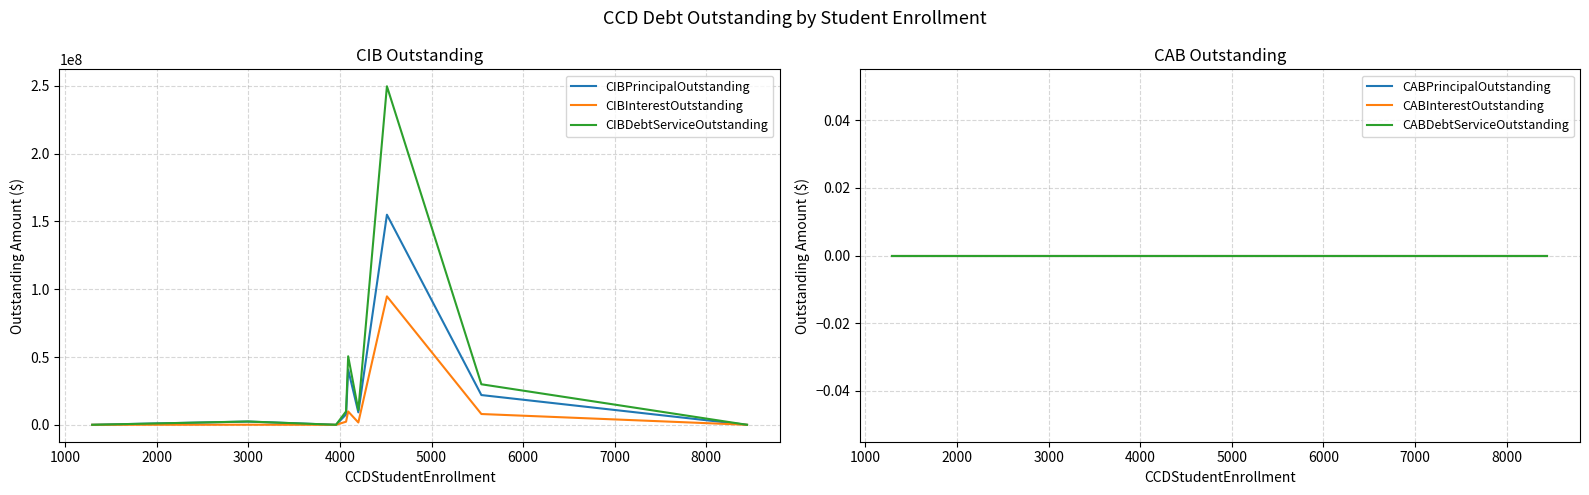

What is the sum of all CIBInterestOutstanding values?

116565759.6